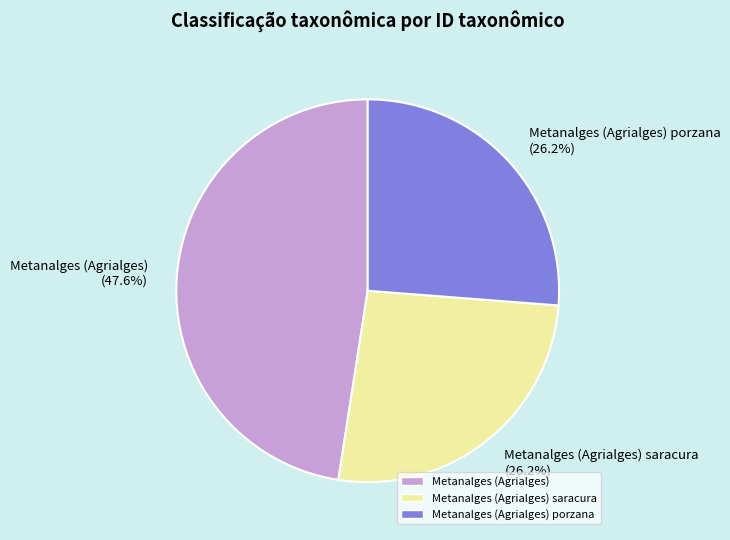

Does any single category account for the majority?

No